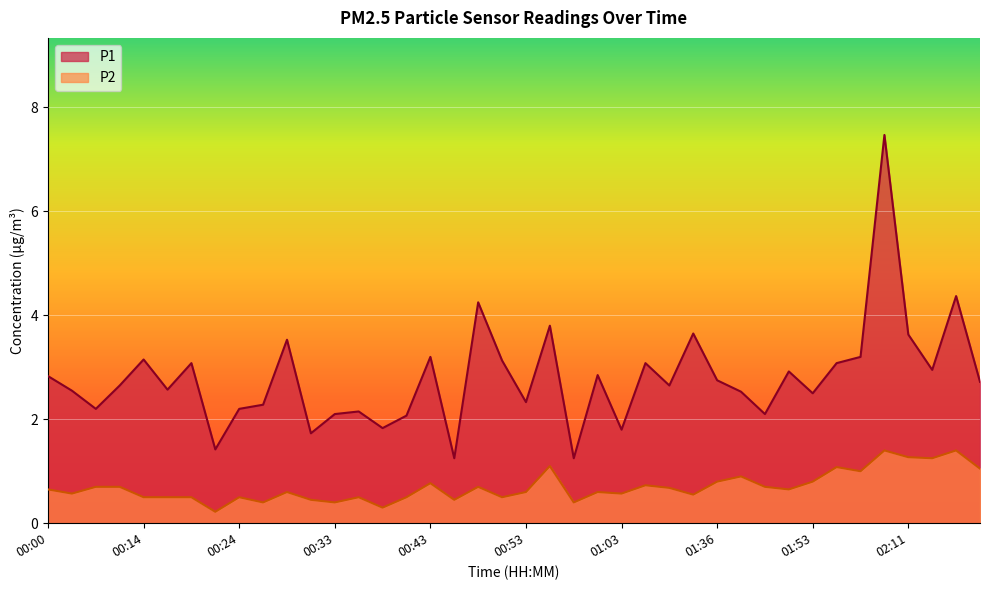

Reading left to right, extract all data points from this chart.

P1: 00:00=2.8	00:03=2.5	00:05=2.2	00:11=2.6	00:14=3.1	00:16=2.6	00:19=3.1	00:21=1.4	00:24=2.2	00:26=2.3	00:28=3.5	00:31=1.7	00:33=2.1	00:36=2.1	00:38=1.8	00:41=2.1	00:43=3.2	00:46=1.2	00:48=4.2	00:50=3.1	00:53=2.3	00:55=3.8	00:58=1.2	01:00=2.9	01:03=1.8	01:05=3.1	01:08=2.6	01:28=3.6	01:36=2.8	01:38=2.5	01:41=2.1	01:43=2.9	01:53=2.5	02:01=3.1	02:06=3.2	02:09=7.5	02:11=3.6	02:14=3.0	02:16=4.4	02:19=2.7
P2: 00:00=0.7	00:03=0.6	00:05=0.7	00:11=0.7	00:14=0.5	00:16=0.5	00:19=0.5	00:21=0.2	00:24=0.5	00:26=0.4	00:28=0.6	00:31=0.5	00:33=0.4	00:36=0.5	00:38=0.3	00:41=0.5	00:43=0.8	00:46=0.5	00:48=0.7	00:50=0.5	00:53=0.6	00:55=1.1	00:58=0.4	01:00=0.6	01:03=0.6	01:05=0.7	01:08=0.7	01:28=0.6	01:36=0.8	01:38=0.9	01:41=0.7	01:43=0.7	01:53=0.8	02:01=1.1	02:06=1.0	02:09=1.4	02:11=1.3	02:14=1.2	02:16=1.4	02:19=1.1